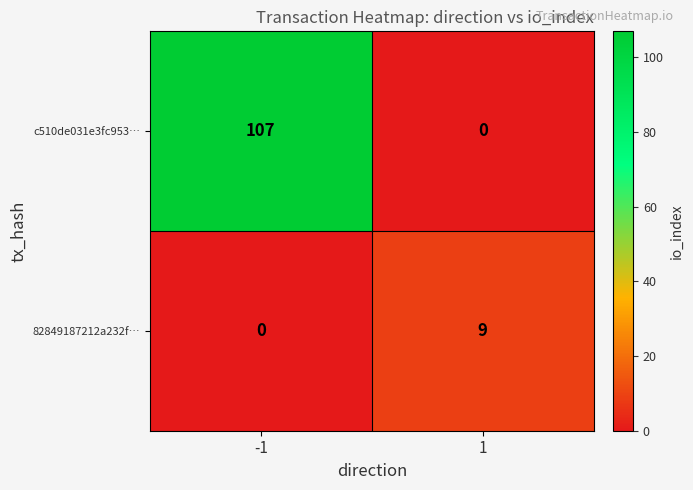

What is the total value across all series at 1?

9